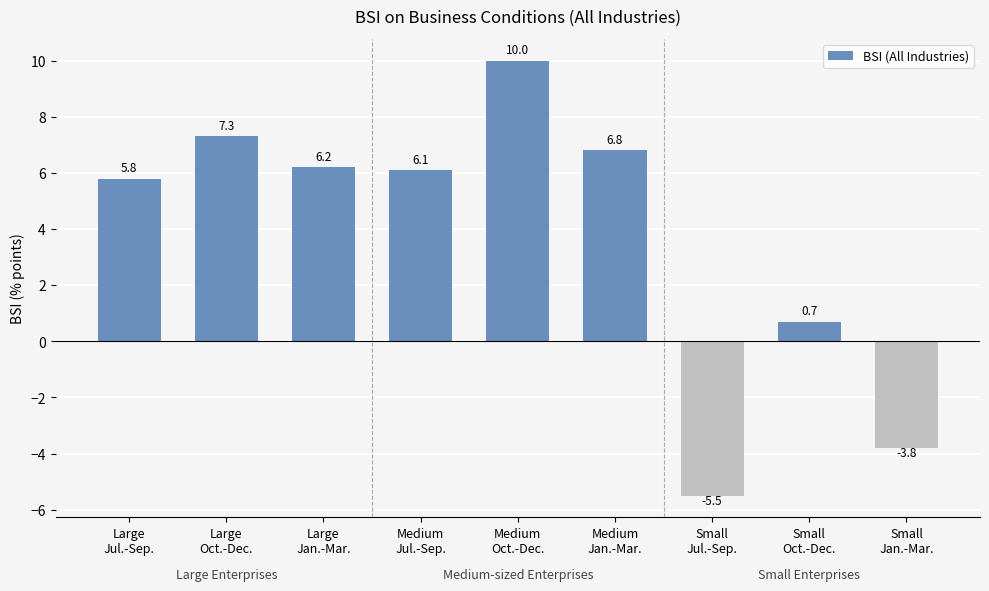

What is the change in value from Large
Oct.-Dec. to Medium
Jul.-Sep.?

-1.2